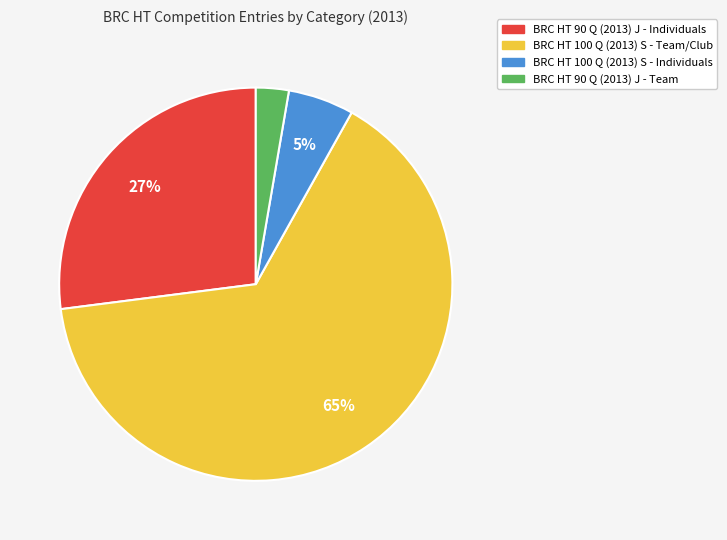

The BRC HT 100 Q (2013) S - Individuals slice represents 5% of the pie. True or false?

True